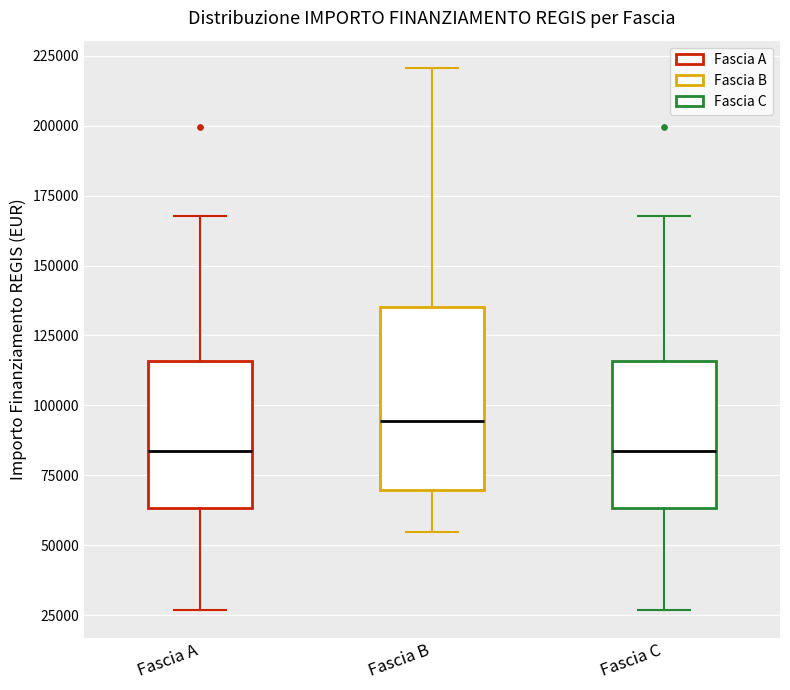

Reading left to right, transcribe this box plot: for each box, give where its median line is, the range the box spans, and where its two whiskers end, as read against the y-axis. The values are not printed on the chart, so give them approximately, as read against the axis.

Fascia A: median 85000, box 65000 to 115000, whiskers 25000 to 170000
Fascia B: median 95000, box 70000 to 135000, whiskers 55000 to 220000
Fascia C: median 85000, box 65000 to 115000, whiskers 25000 to 170000